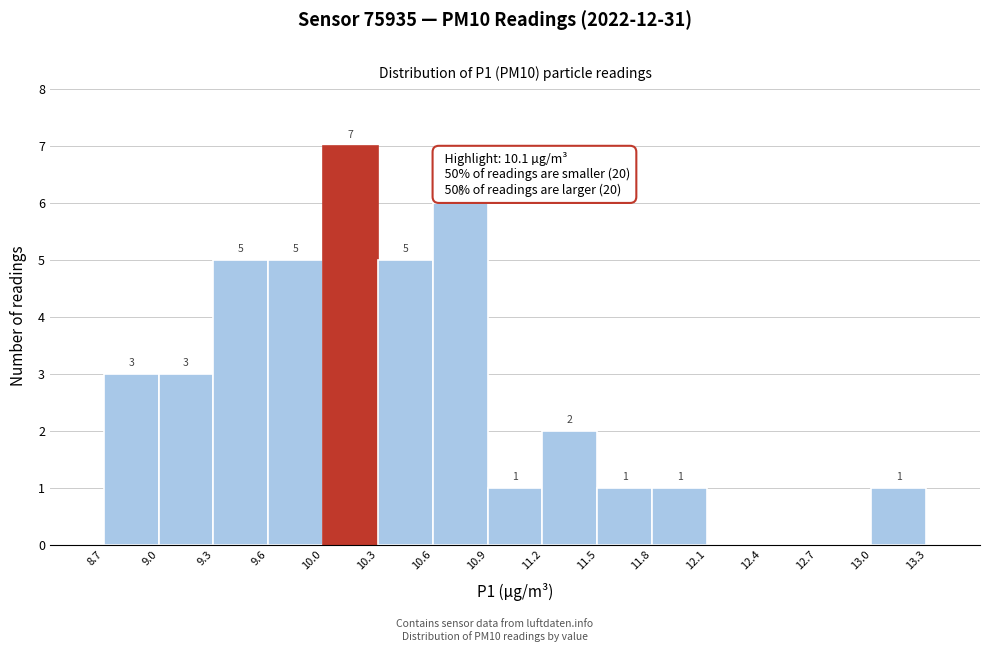

Which range on the x-axis has the tallest bar?

10.0 to 10.3